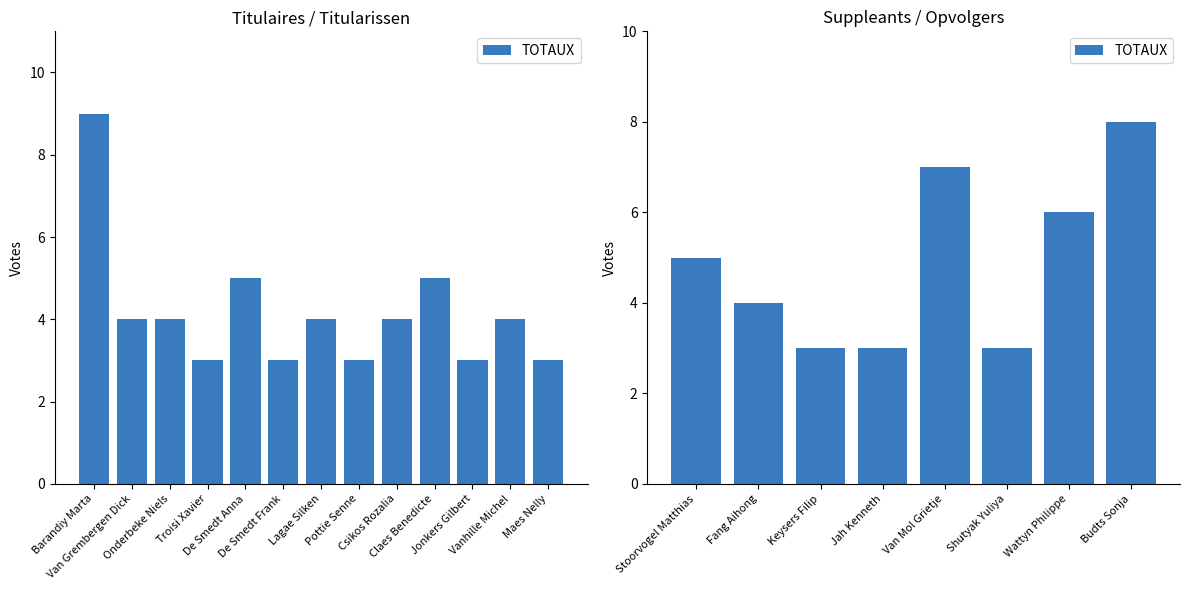

Read the value at Shutyak Yuliya.

3